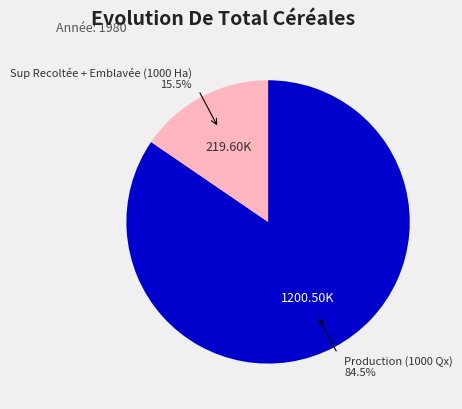

To the nearest percent, what is the difference between the largest and smallest slice percentages?

69%